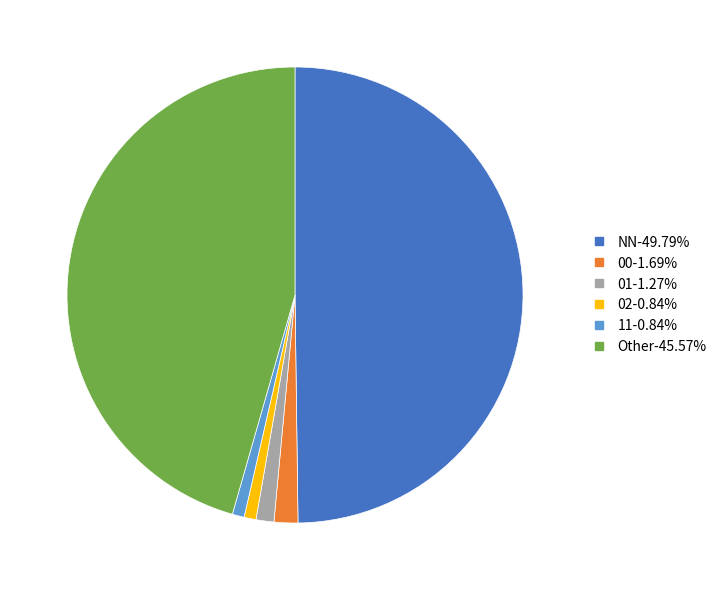

What is the largest slice in the pie chart?

NN